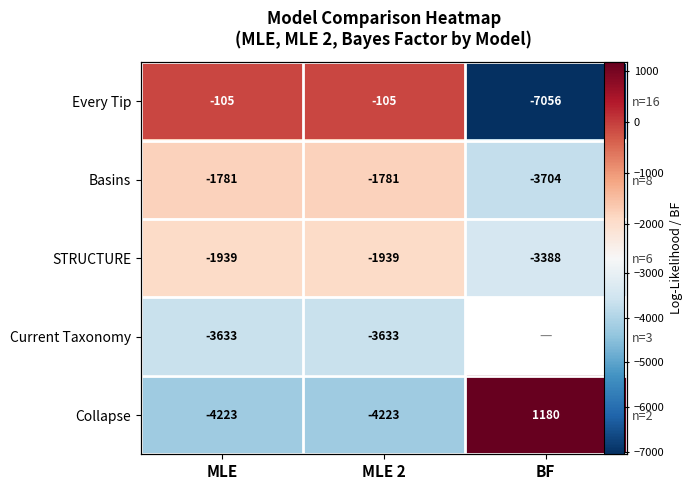

What is the sum of the Basins values at MLE and MLE 2?

-3562.0